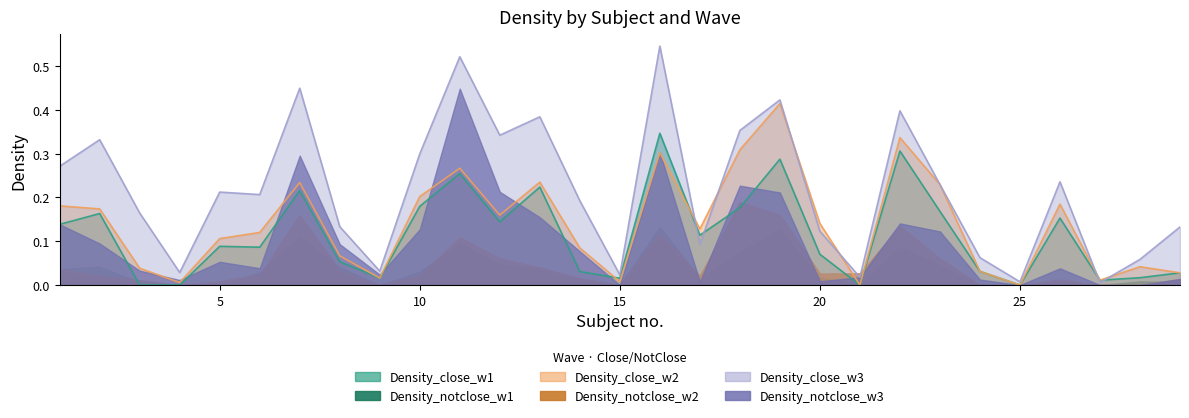

Which series has the widest spread of values?

Density_close_w3